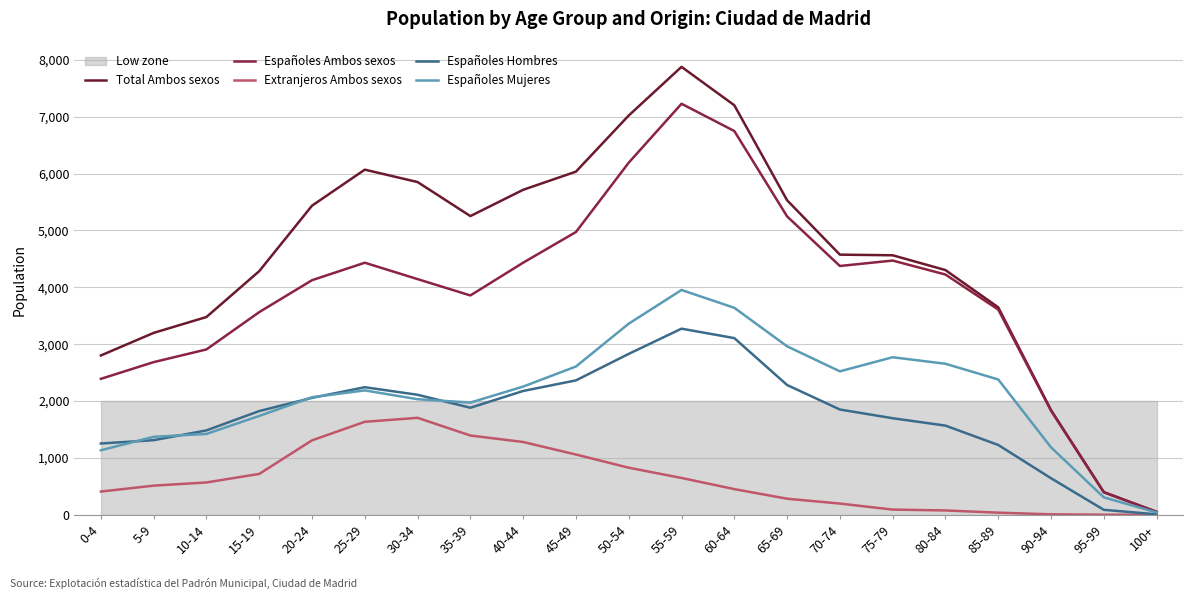

Where does the Total Ambos sexos series first go above 4574?

20-24